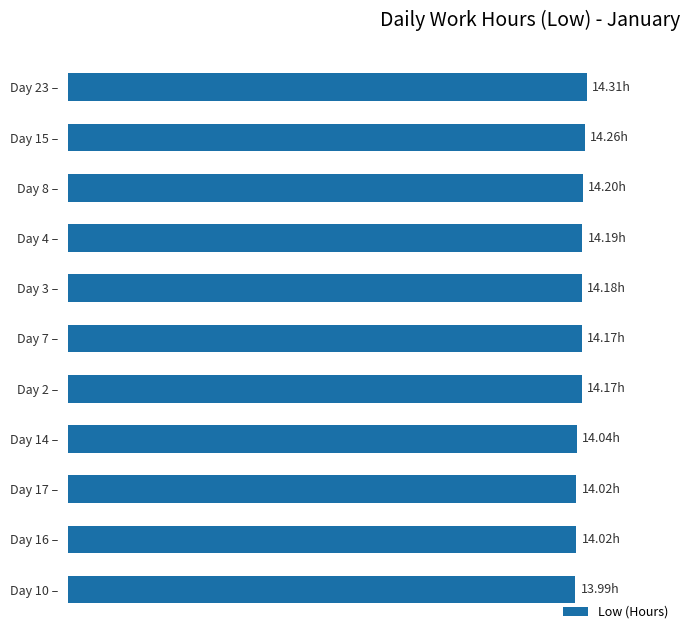

Does the chart contain any negative values?

No